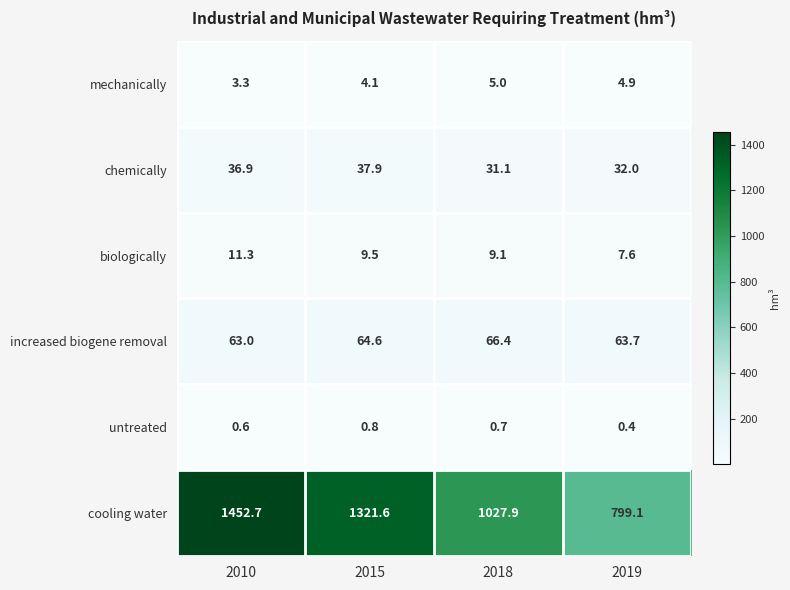

List the labels in order of biologically value, largest first.

2010, 2015, 2018, 2019